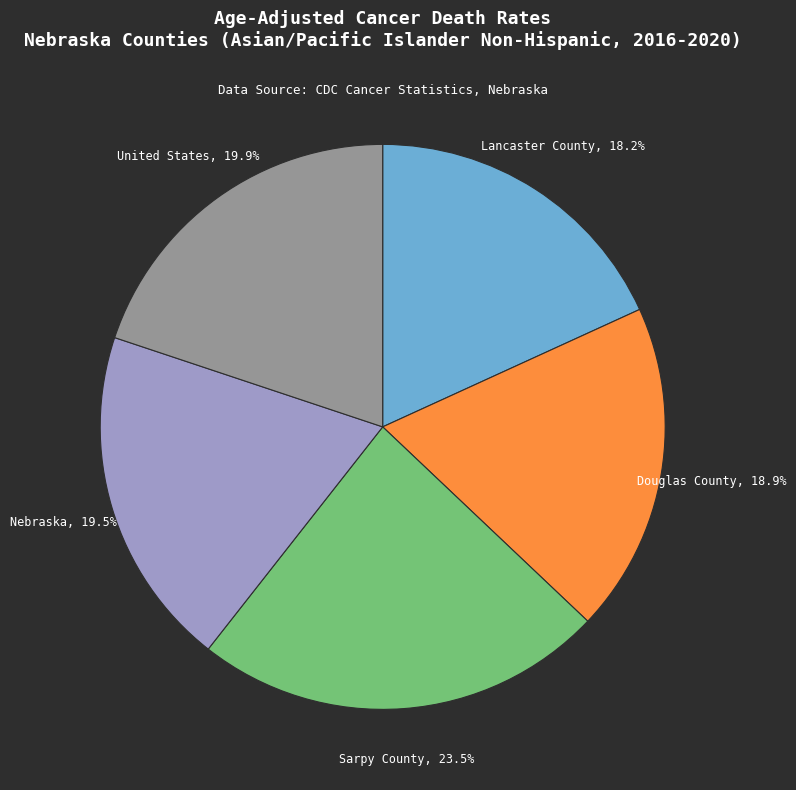

Is there a majority slice in this chart?

No